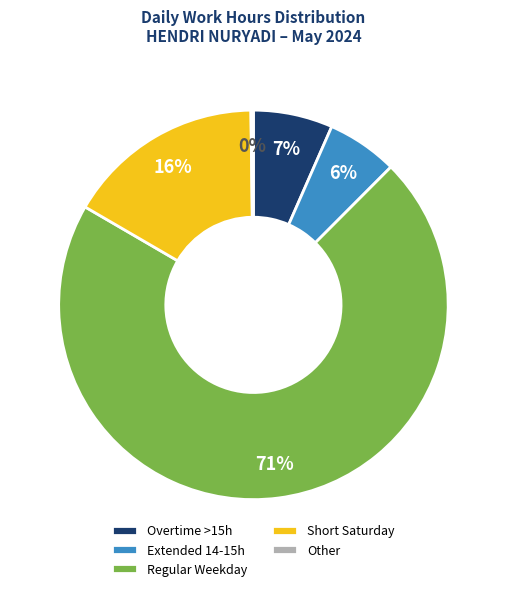

To the nearest percent, what is the difference between the largest and smallest slice percentages?

71%